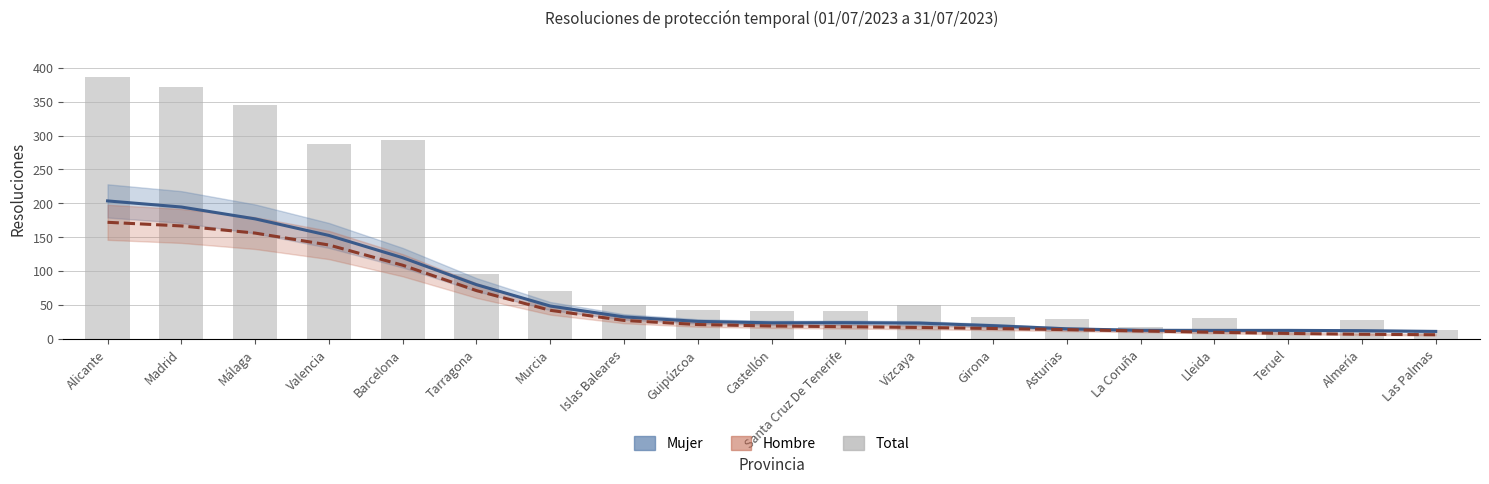

Is the value of Hombre at Tarragona greater than the value of Total at Vizcaya?

Yes